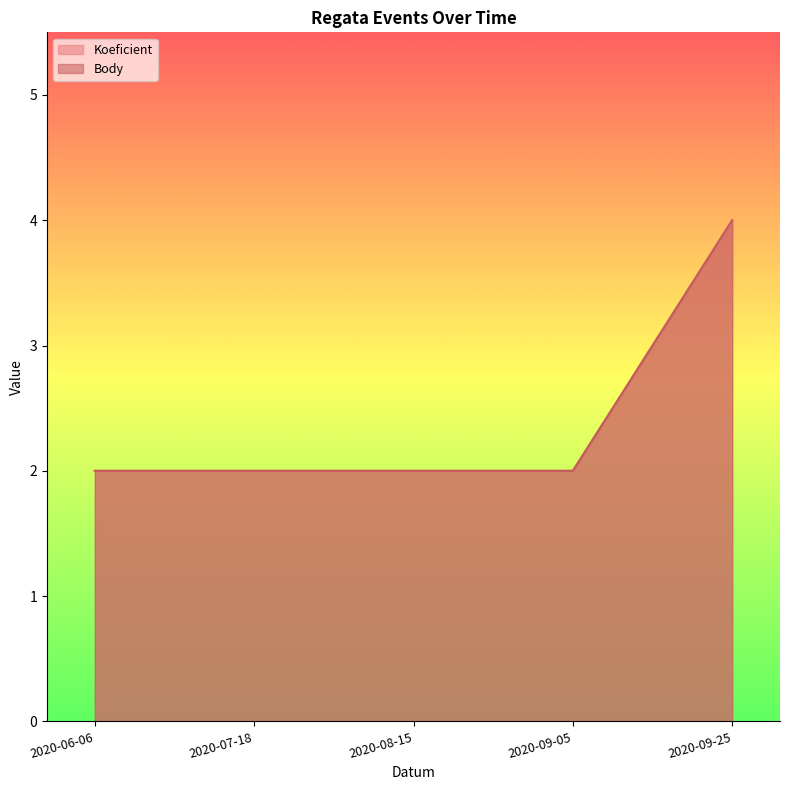

Where is Koeficient nearest to the value 3?

2020-06-06